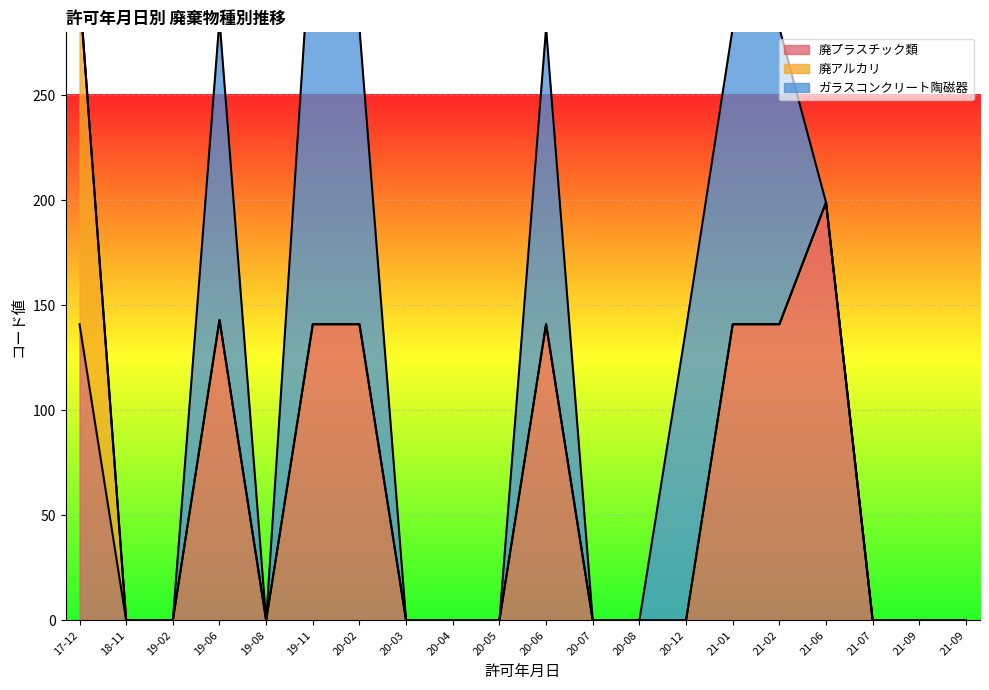

What is the total value across all series at 2021-06-25?

199